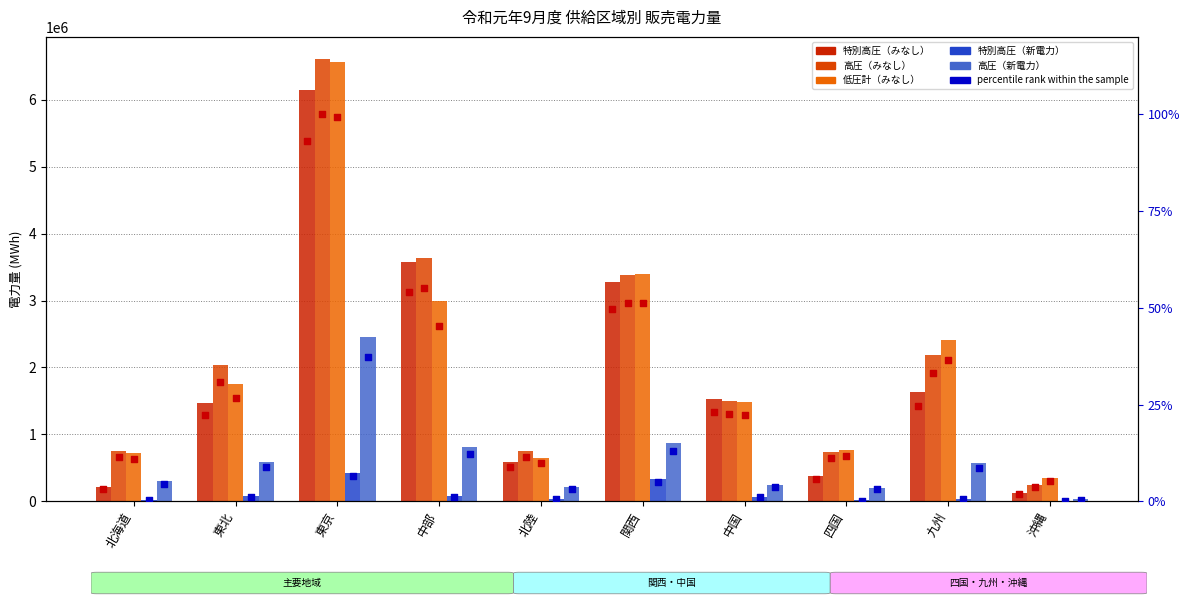

At how many categories does at least one series exceed 154787?

10